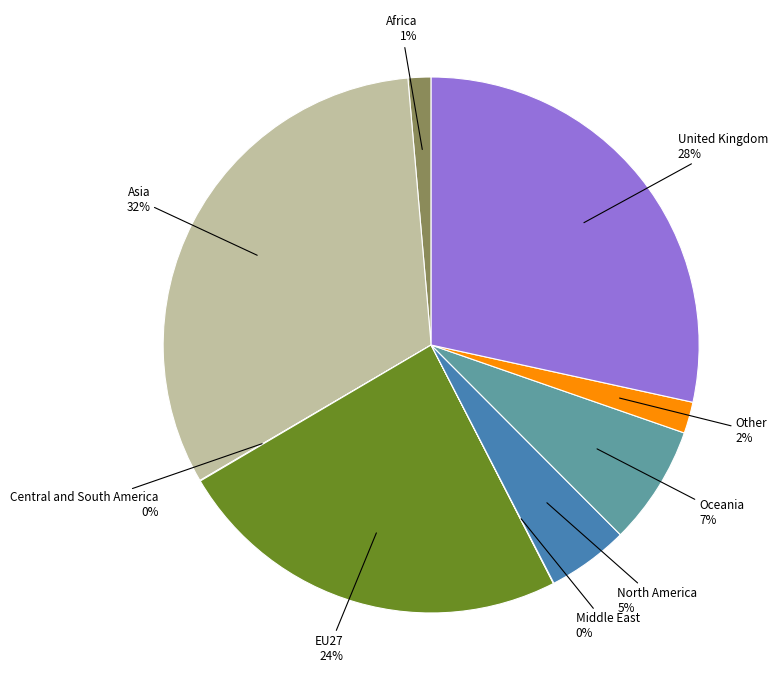

Combined, do Oceania and Asia account for over 50%?

No